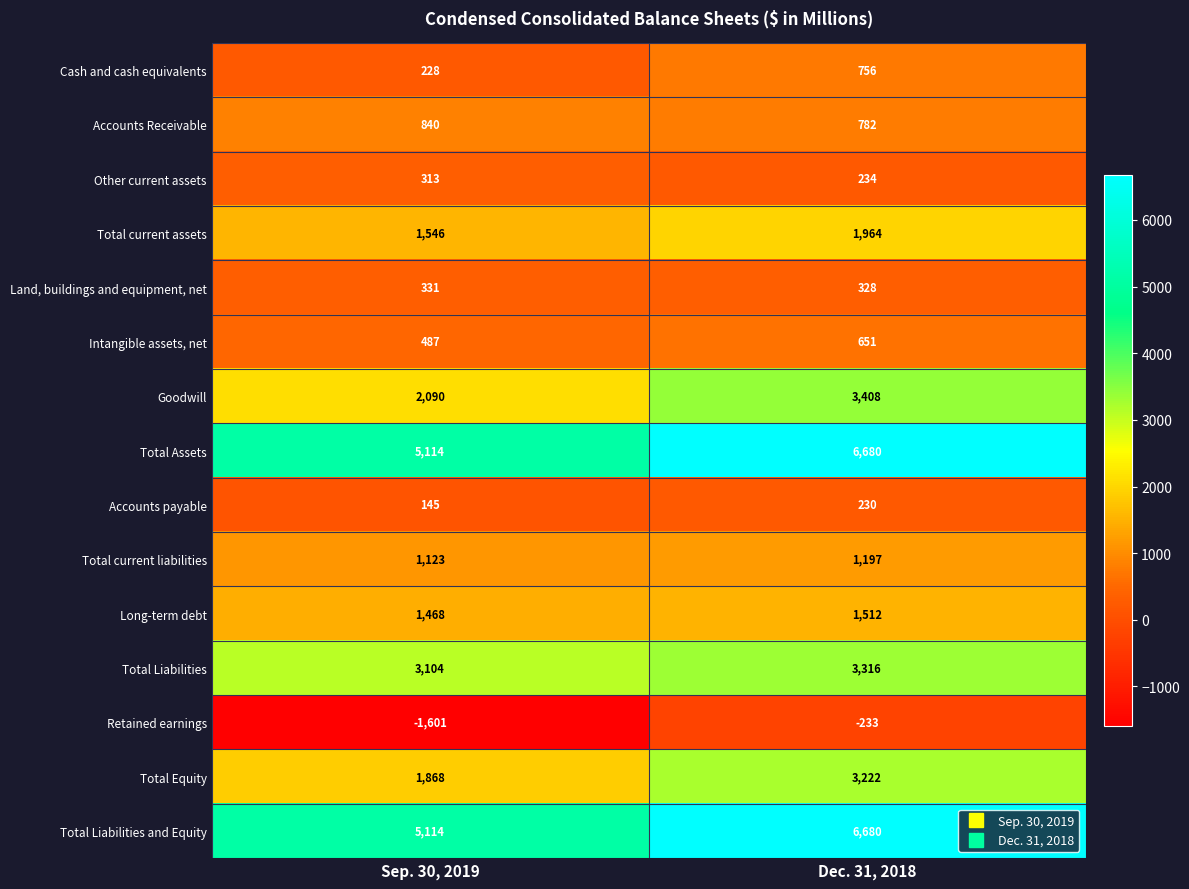

What is the minimum value shown in the chart?

-1601